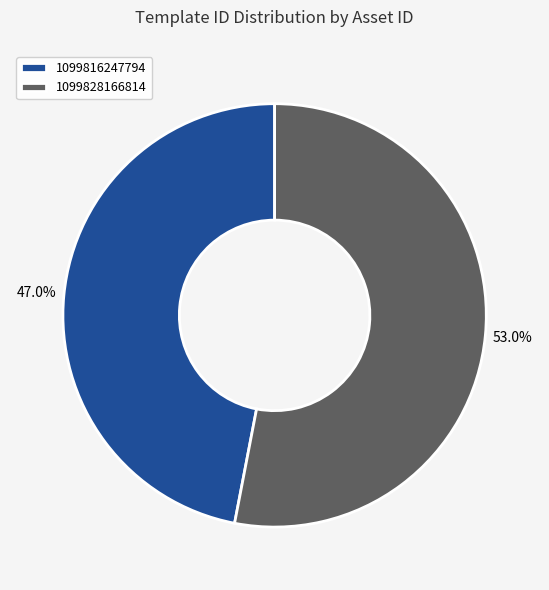

What percentage do 1099816247794 and 1099828166814 together represent?

100.0%